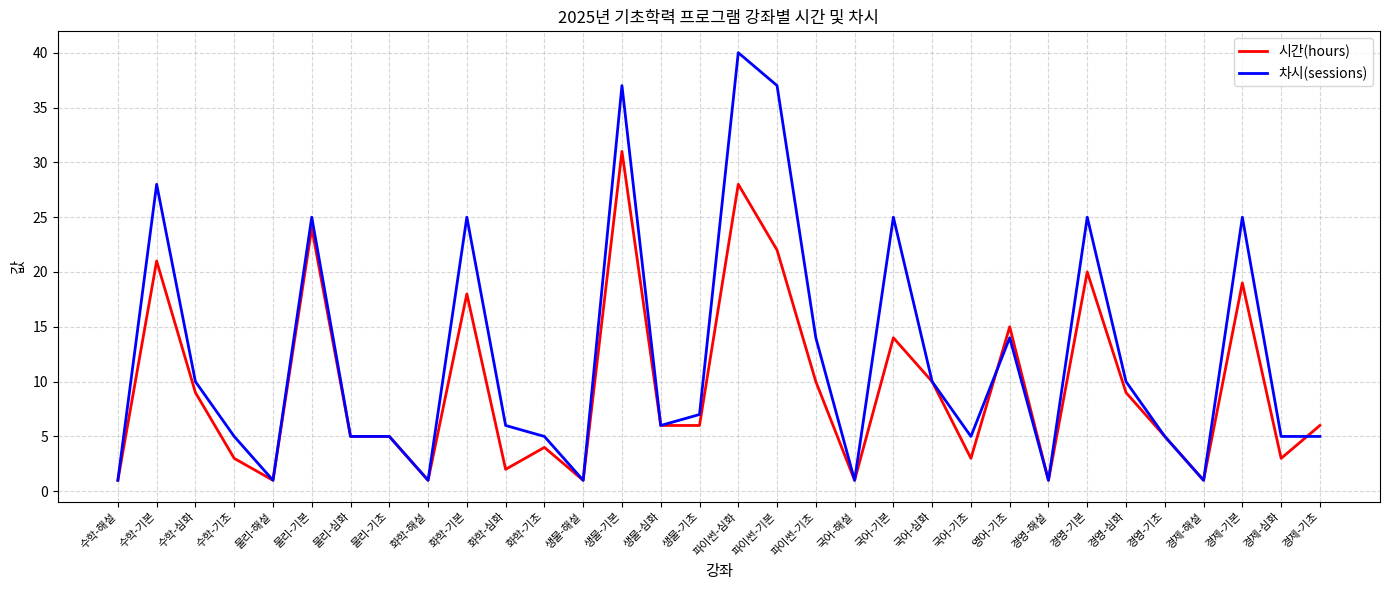

Is the value of 시간(hours) at 국어-심화 greater than the value of 차시(sessions) at 국어-기초?

Yes